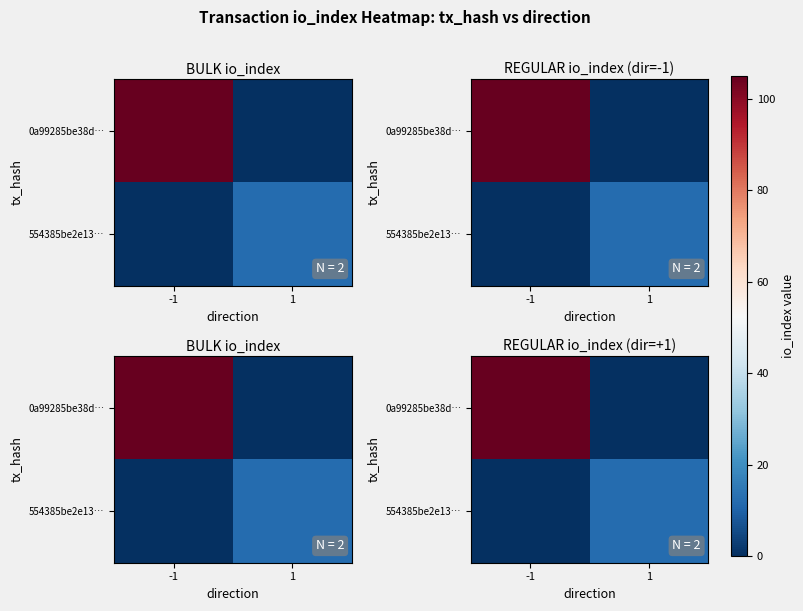

The 554385be2e13… series shows 12 at 1. True or false?

True